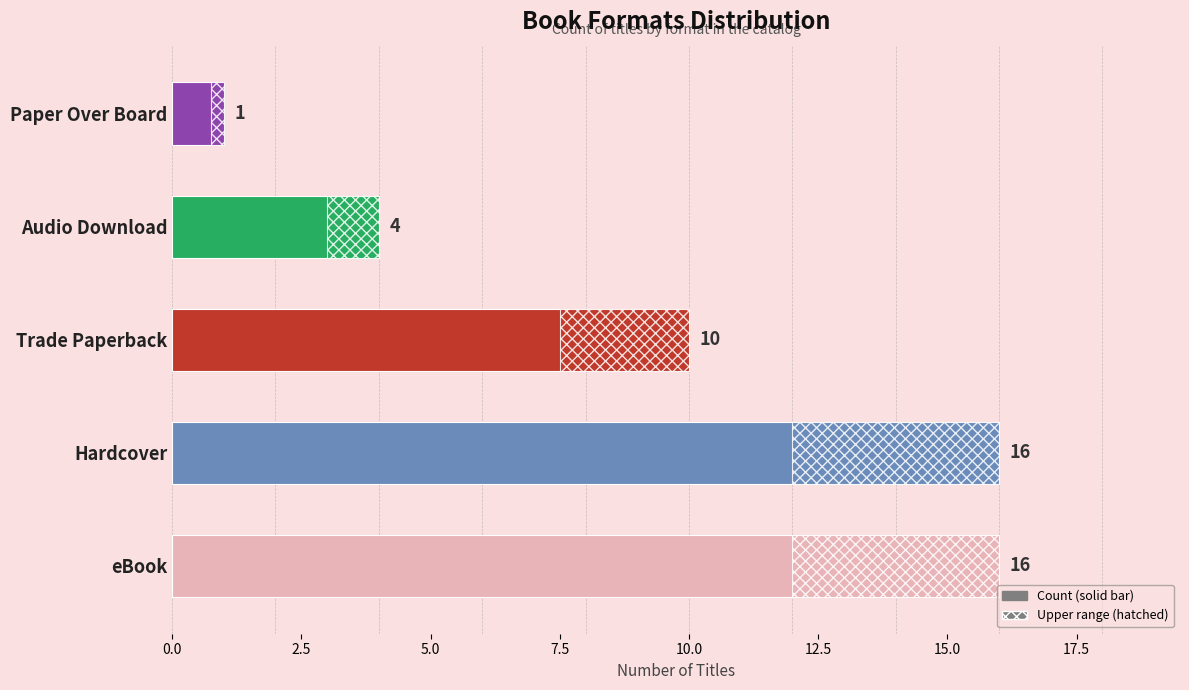

List the labels in order of value, largest first.

eBook, Hardcover, Trade Paperback, Audio Download, Paper Over Board